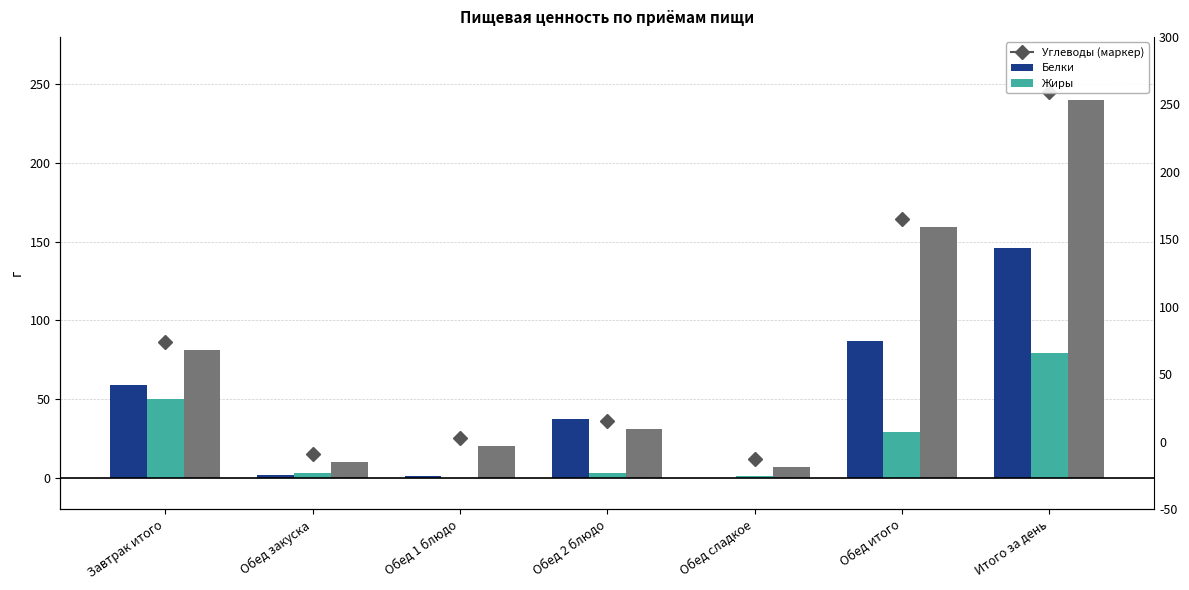

Which series has the widest spread of values?

Углеводы